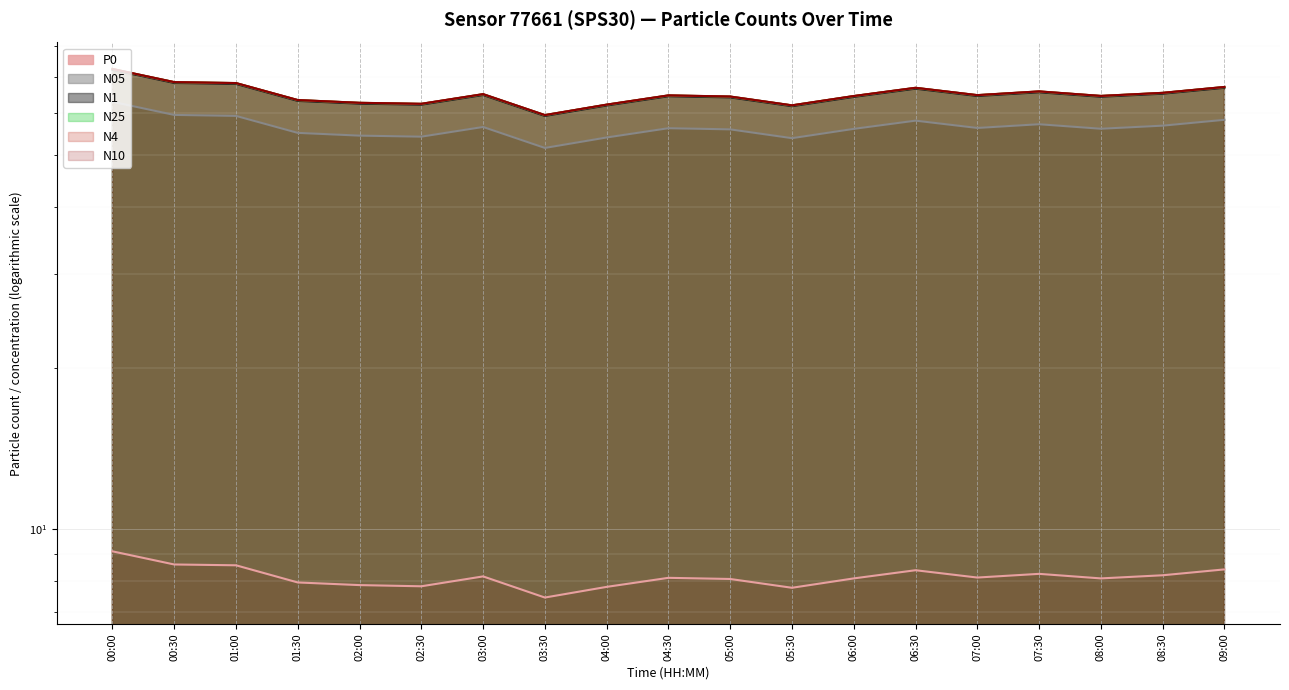

Reading left to right, transcribe all the data shown in this chart.

N10: 00:00=72.6	00:30=68.6	01:00=68.3	01:30=63.5	02:00=62.7	02:30=62.5	03:00=65.1	03:30=59.5	04:00=62.2	04:30=64.8	05:00=64.5	05:30=62.0	06:00=64.6	06:30=66.9	07:00=64.8	07:30=65.9	08:00=64.6	08:30=65.5	09:00=67.2
N4: 00:00=72.6	00:30=68.6	01:00=68.3	01:30=63.5	02:00=62.7	02:30=62.5	03:00=65.1	03:30=59.5	04:00=62.2	04:30=64.8	05:00=64.4	05:30=62.0	06:00=64.6	06:30=66.9	07:00=64.8	07:30=65.9	08:00=64.6	08:30=65.5	09:00=67.2
N25: 00:00=72.5	00:30=68.6	01:00=68.3	01:30=63.5	02:00=62.7	02:30=62.4	03:00=65.1	03:30=59.5	04:00=62.2	04:30=64.7	05:00=64.4	05:30=62.0	06:00=64.6	06:30=66.9	07:00=64.8	07:30=65.9	08:00=64.6	08:30=65.5	09:00=67.1
N1: 00:00=72.3	00:30=68.3	01:00=68.0	01:30=63.2	02:00=62.5	02:30=62.2	03:00=64.9	03:30=59.3	04:00=62.0	04:30=64.5	05:00=64.2	05:30=61.8	06:00=64.3	06:30=66.7	07:00=64.6	07:30=65.6	08:00=64.4	08:30=65.2	09:00=66.9
N05: 00:00=63.0	00:30=59.5	01:00=59.3	01:30=55.1	02:00=54.5	02:30=54.2	03:00=56.5	03:30=51.6	04:00=54.0	04:30=56.2	05:00=56.0	05:30=53.9	06:00=56.1	06:30=58.1	07:00=56.3	07:30=57.2	08:00=56.1	08:30=56.9	09:00=58.3
P0: 00:00=9.1	00:30=8.6	01:00=8.6	01:30=8.0	02:00=7.9	02:30=7.8	03:00=8.2	03:30=7.5	04:00=7.8	04:30=8.1	05:00=8.1	05:30=7.8	06:00=8.1	06:30=8.4	07:00=8.1	07:30=8.2	08:00=8.1	08:30=8.2	09:00=8.4